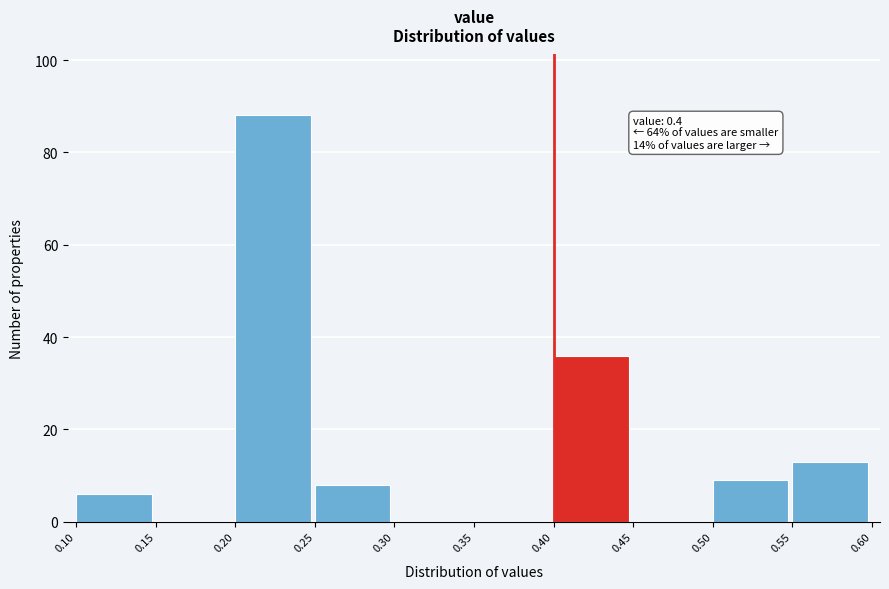

Over which range of the x-axis is the bar tallest?

0.20 to 0.25